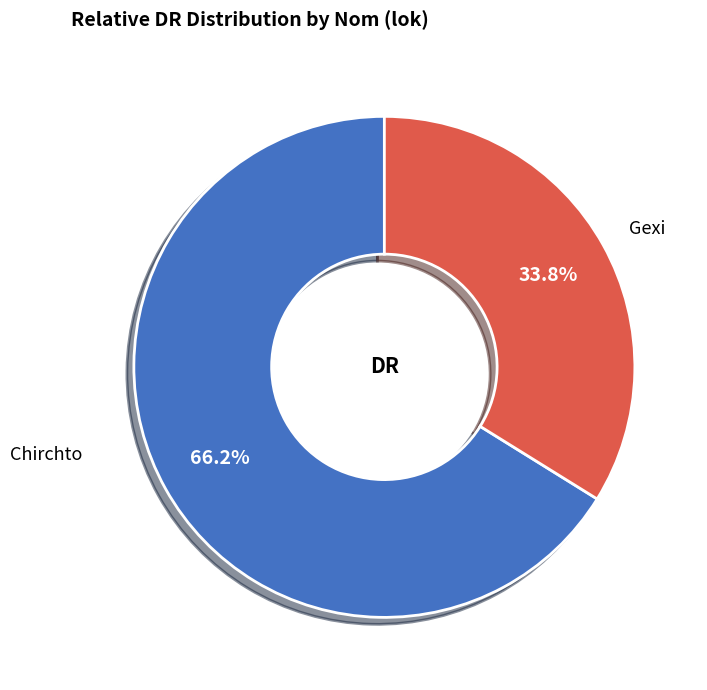

Is there a majority slice in this chart?

Yes